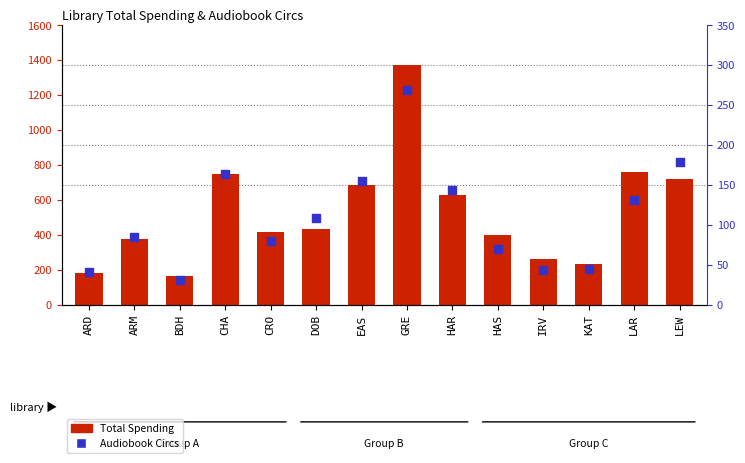

What is the total value across all series at ARD?

220.7